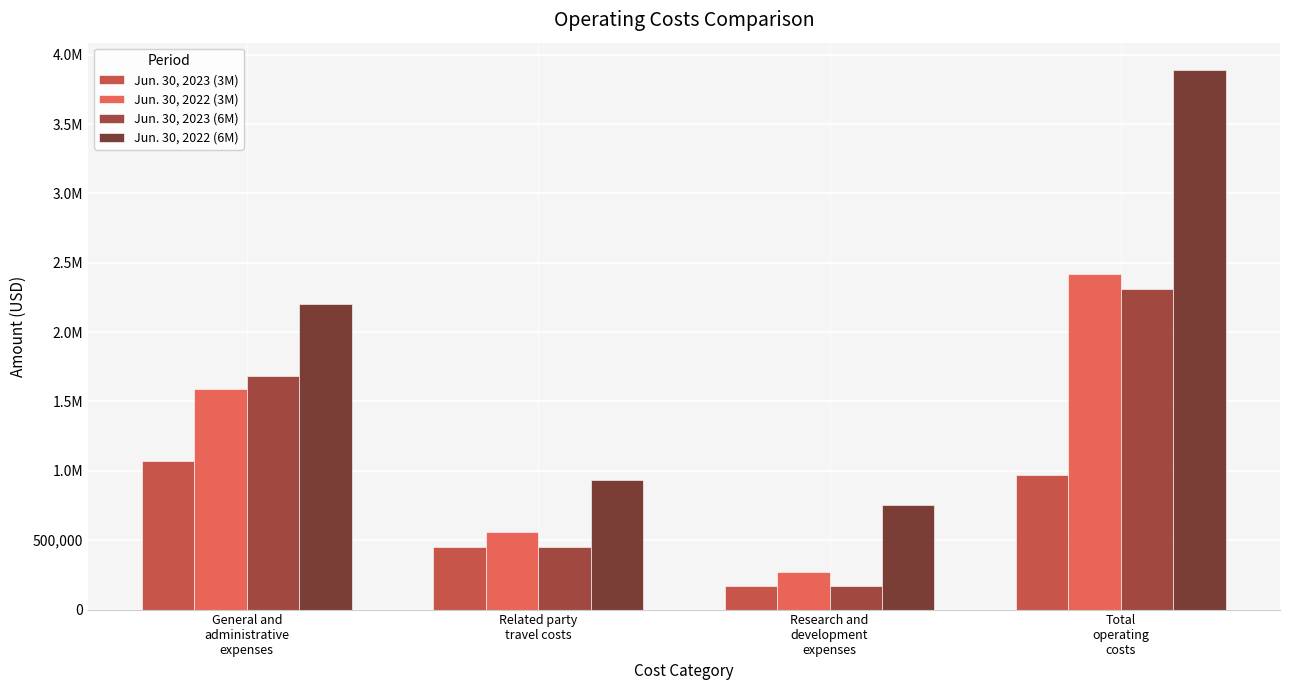

What is the label of the 4th bar from the left?

Total
operating
costs